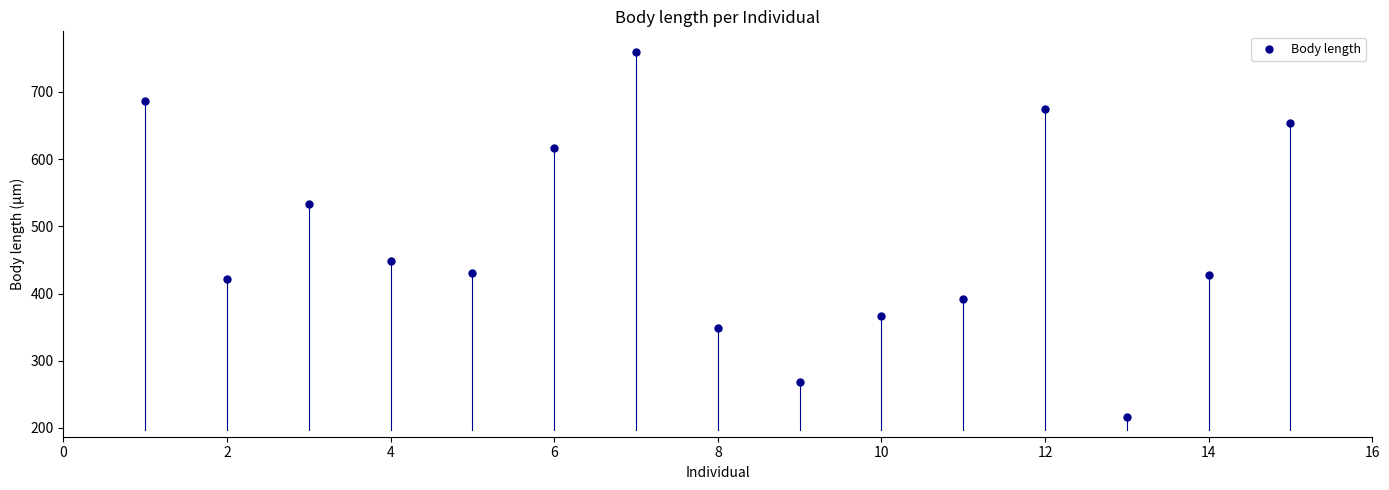

What is the range of Y values (max minus min)?

543.0